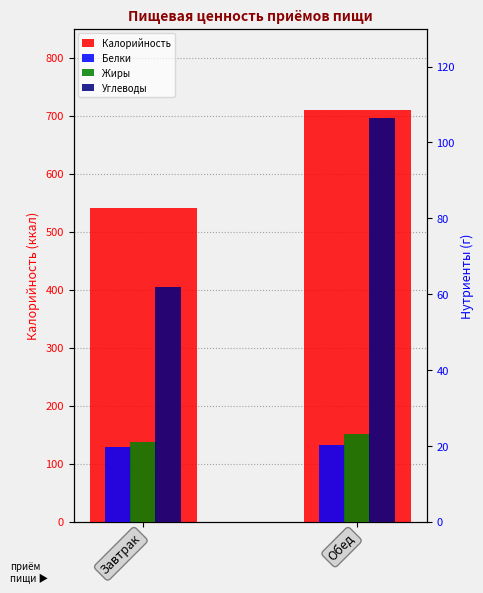

Which series has the widest spread of values?

Калорийность